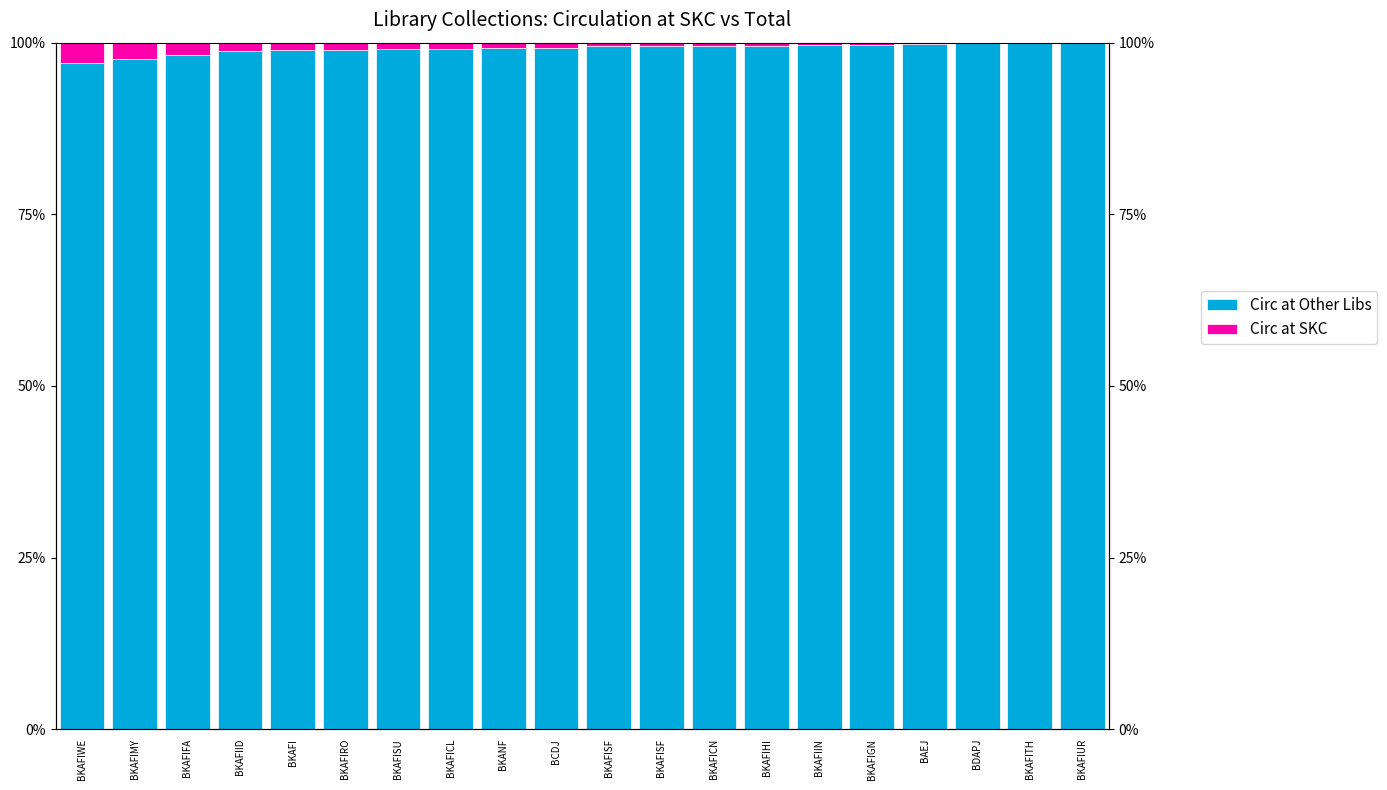

Is it true that Circ at Other Libs equals 99.6 at BKAFIHI?

True